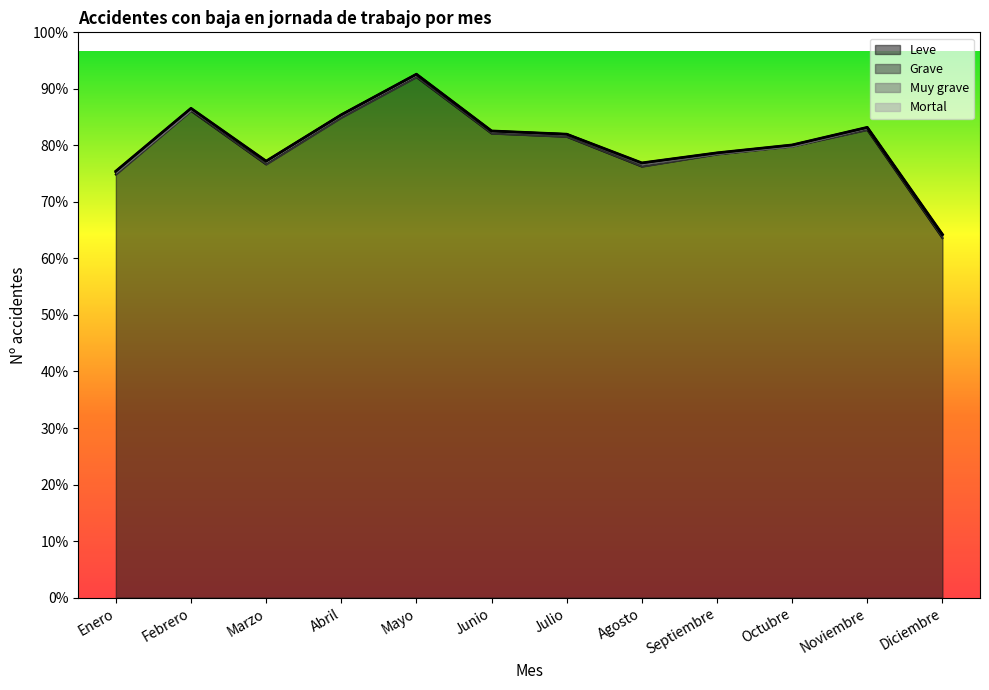

Does the chart display data point markers on the line(s)?

No